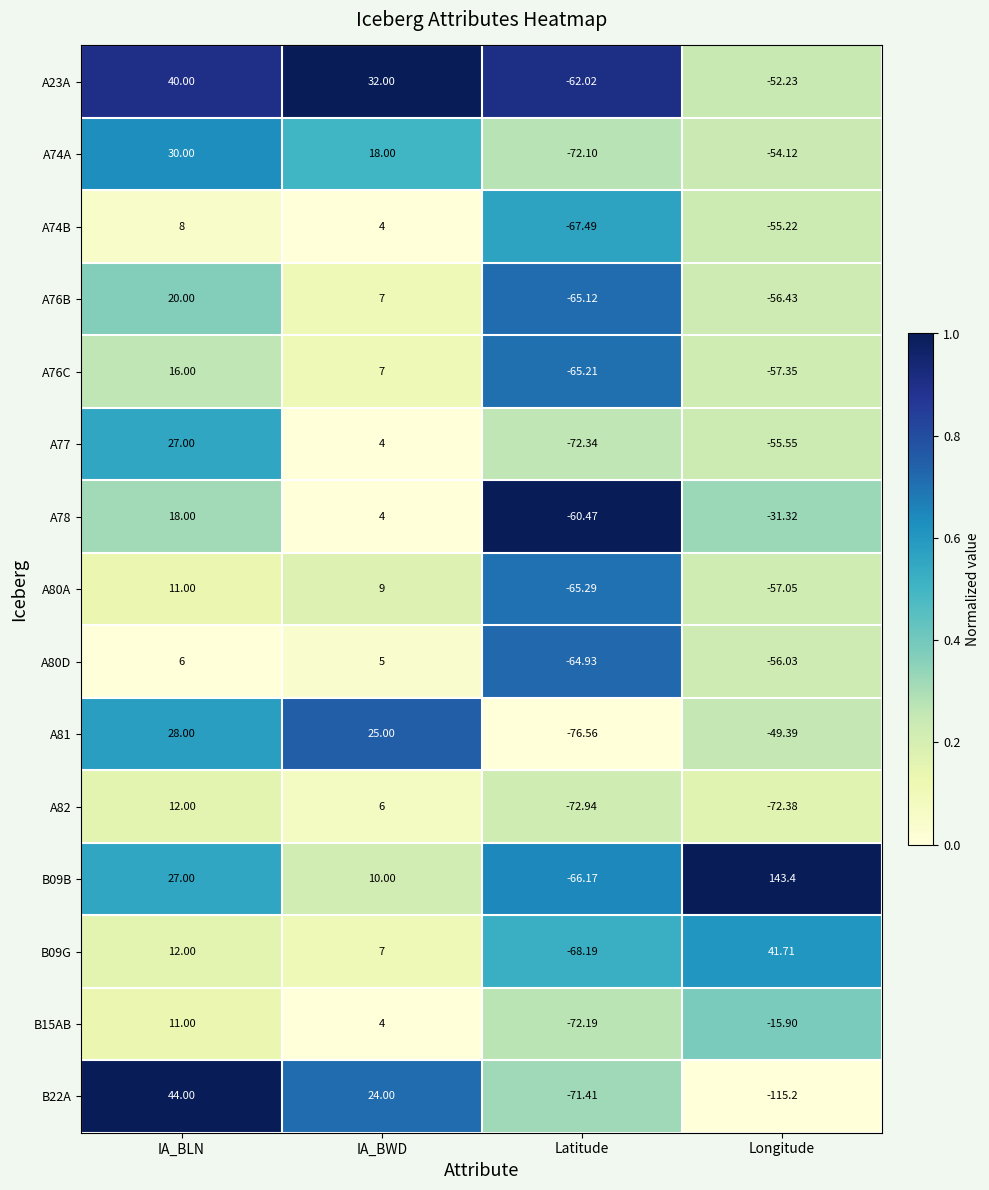

Is the value of A74B at IA_BLN greater than the value of A80A at Longitude?

Yes